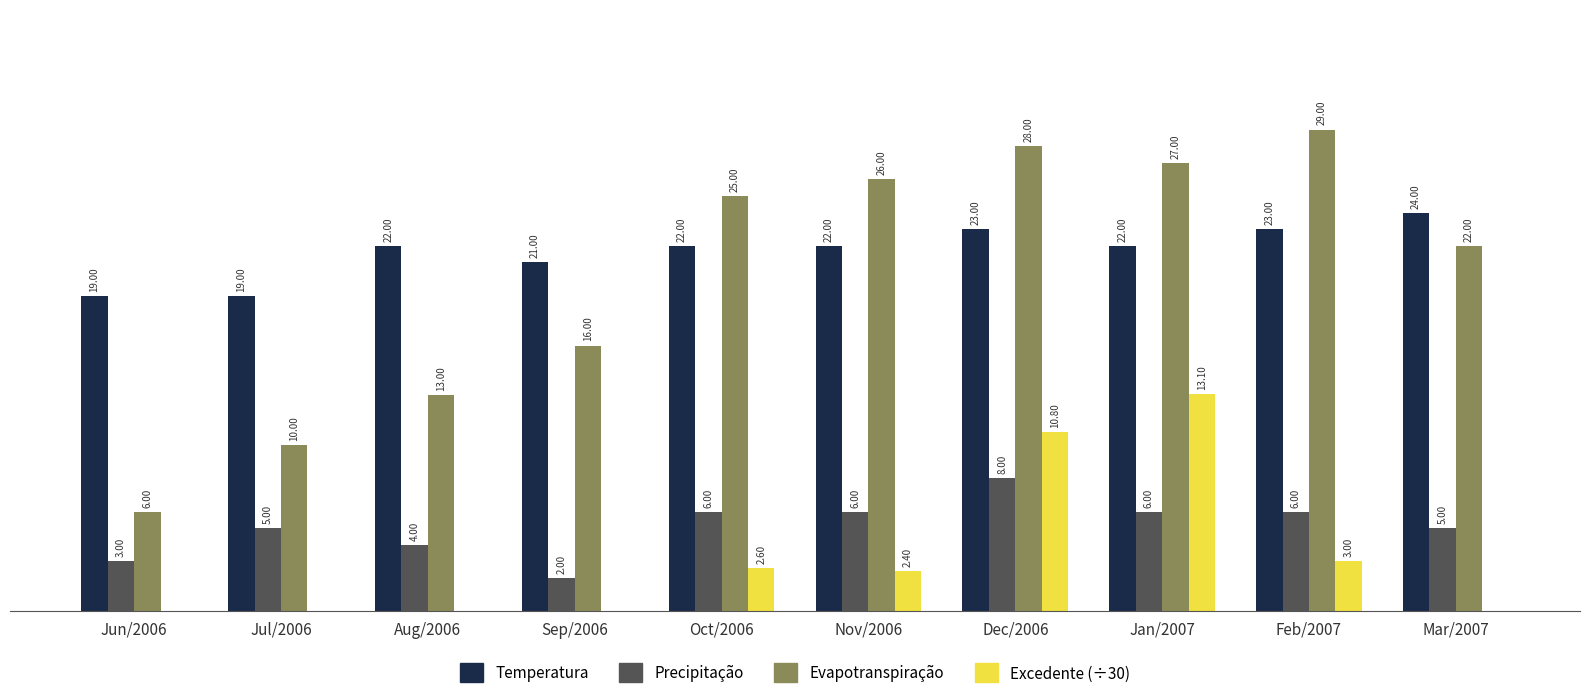

Between Sep/2006 and Jan/2007, which series saw the biggest shift?

Excedente (÷30)